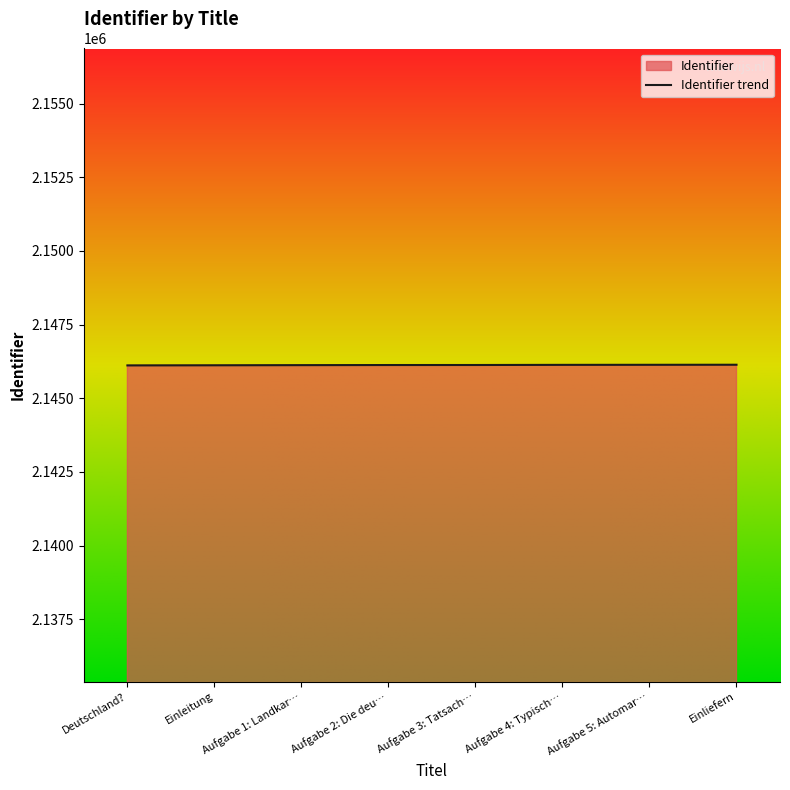

What is the sum of the values at Aufgabe 5: Automar… and Aufgabe 3: Tatsach…?

4292263